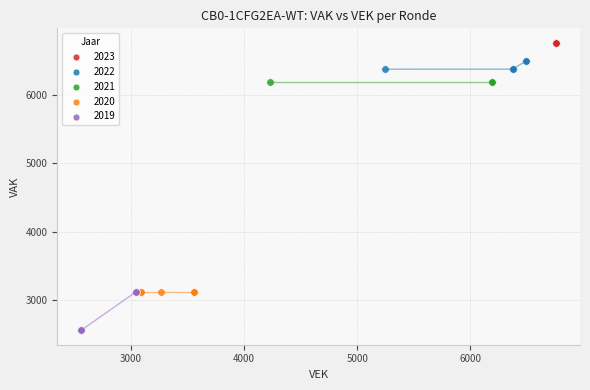

Which series contains the lowest Y value?

2019